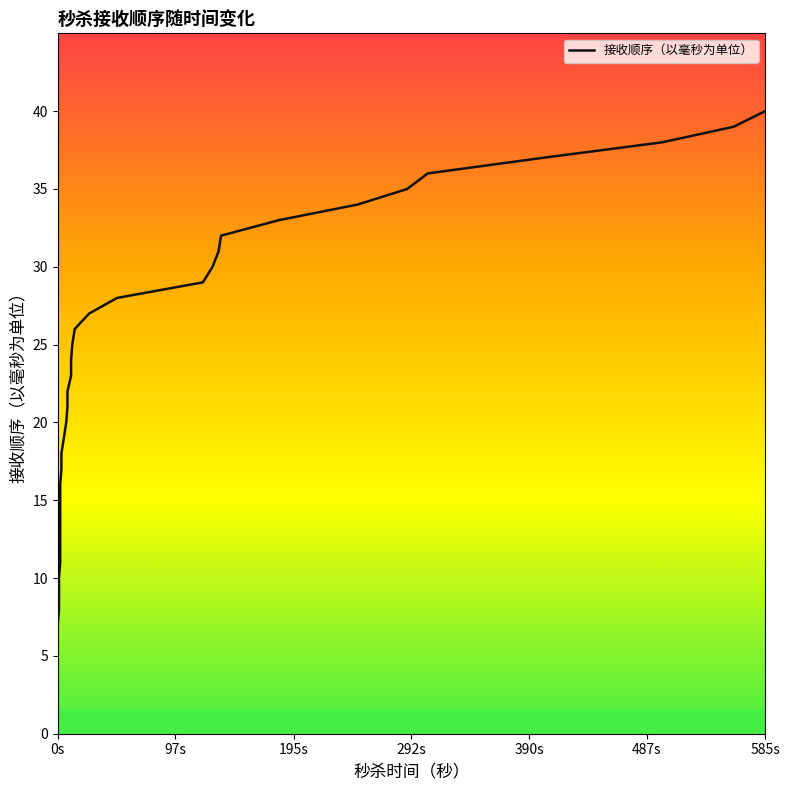

The value at 29 is 53. True or false?

False